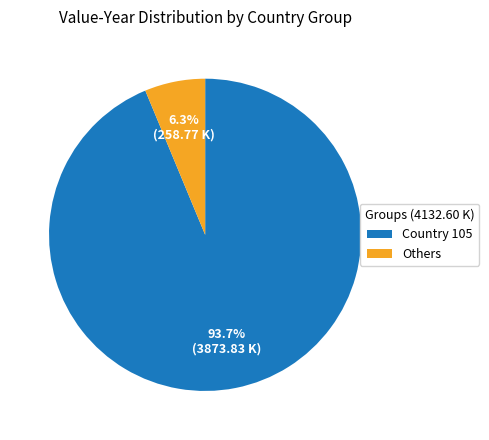

What percentage do Others and Country 105 together represent?

100.0%